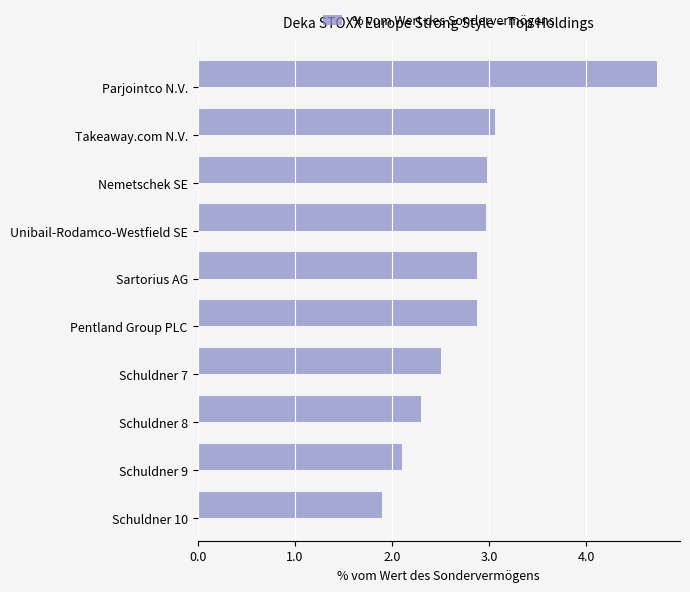

Is it true that the value at Nemetschek SE is 3.0?

True